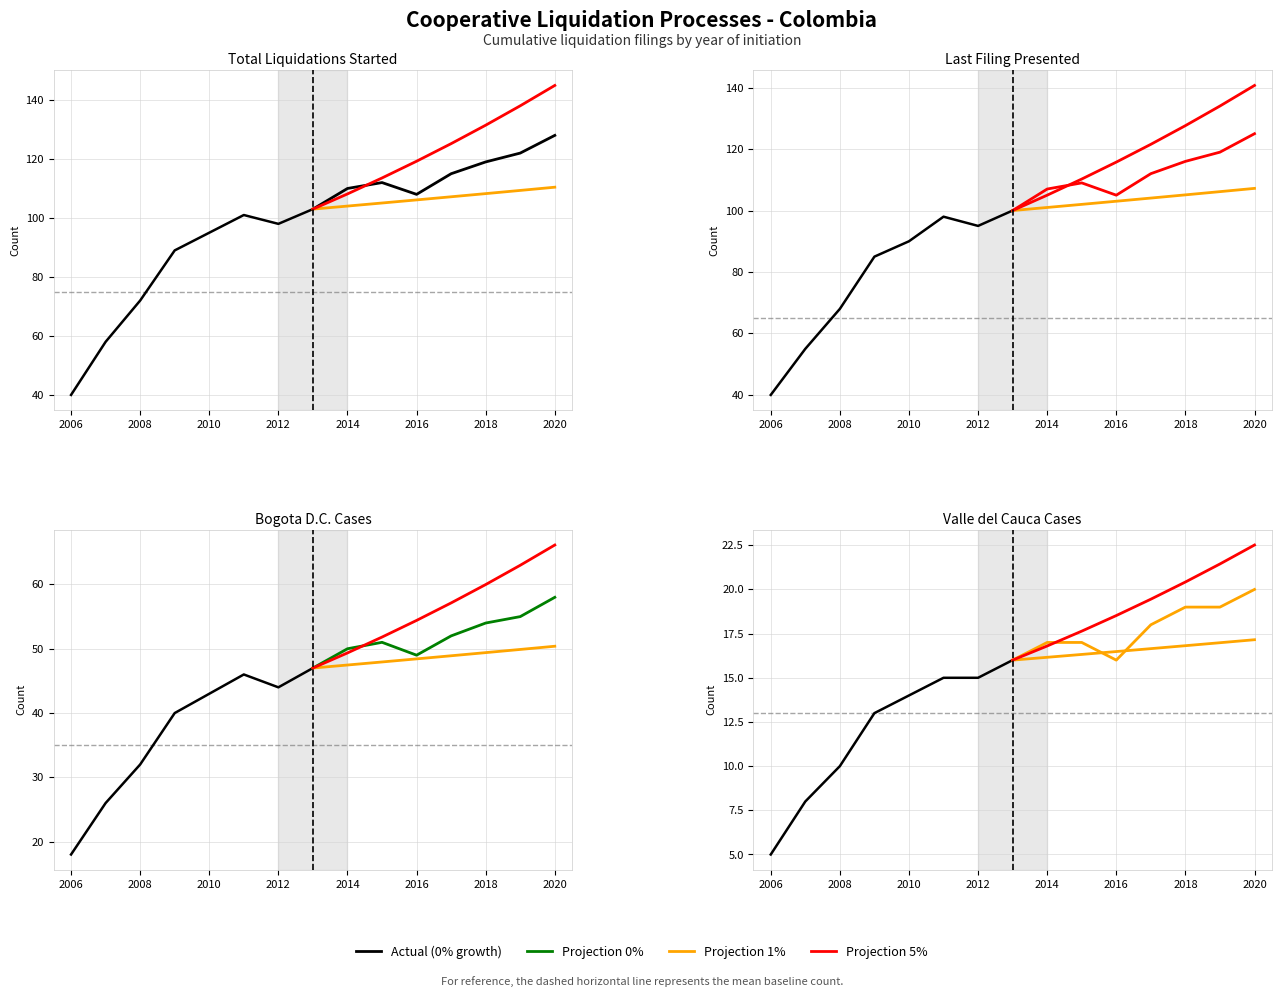

True or false: Projection 5% has more than 1 points higher than both neighbors.

False